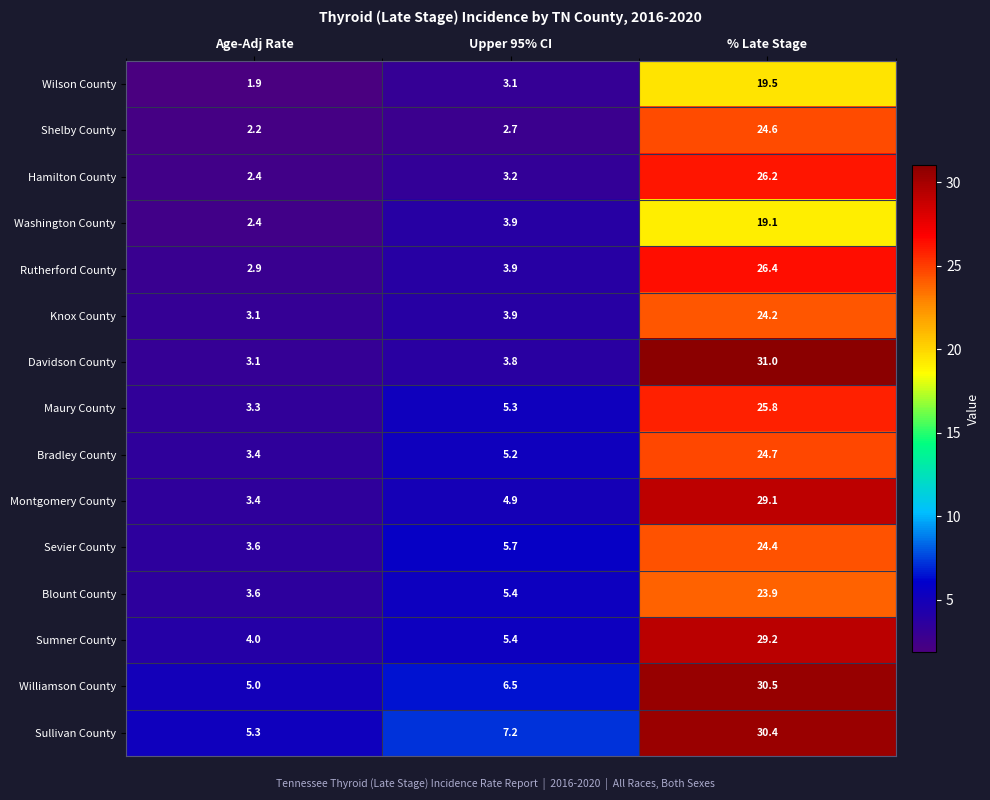

What is the total value across all series at Upper 95% CI?

70.1